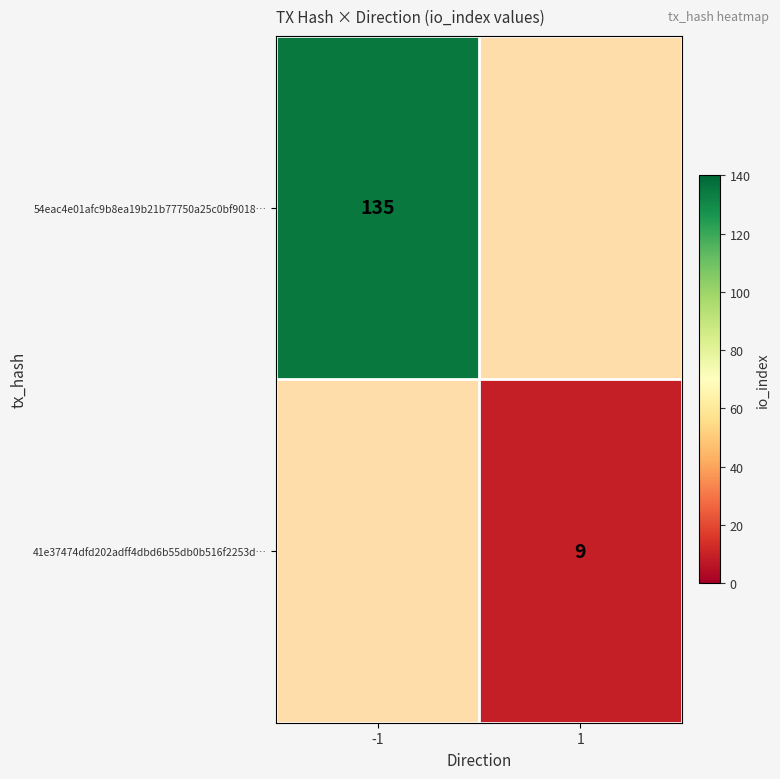

The 54eac4e01afc9b8ea19b21b77750a25c0bf9018… series shows 196 at -1. True or false?

False